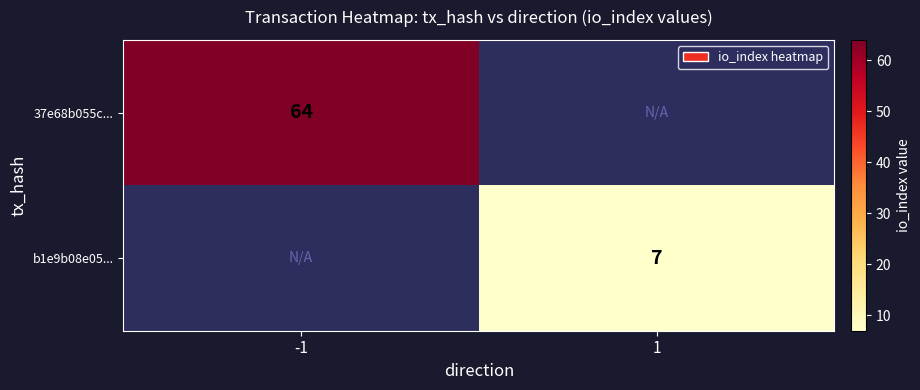

True or false: 37e68b055c... has a value of 64 at -1.

True